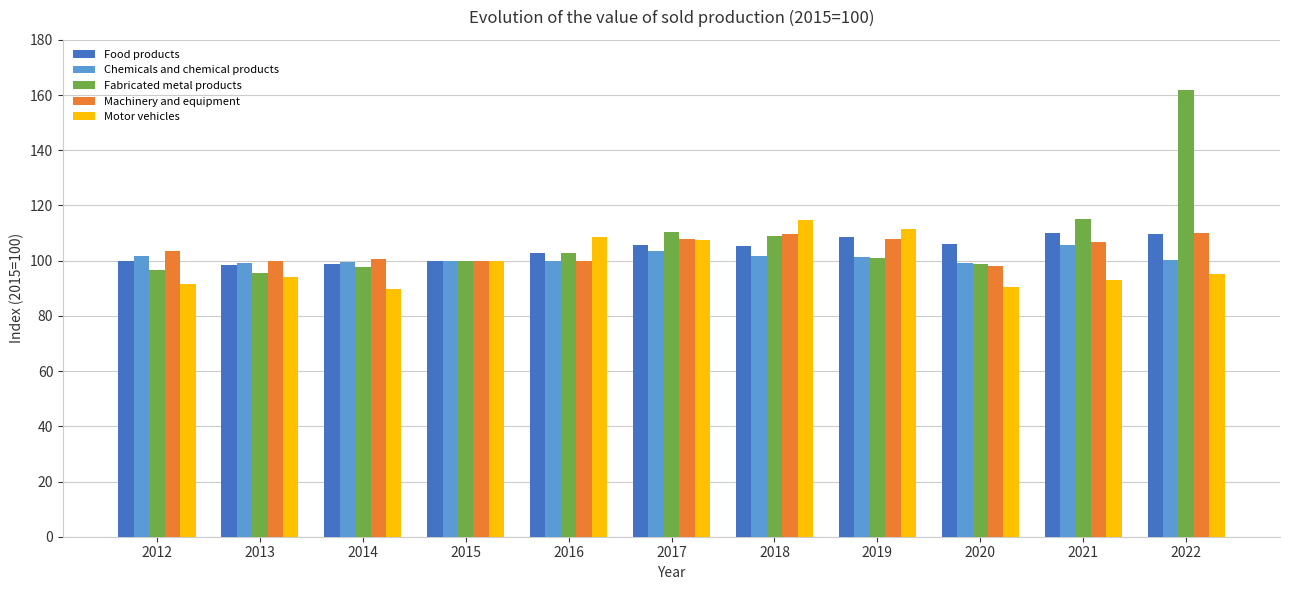

Is the value of Machinery and equipment at 2013 greater than the value of Food products at 2022?

No